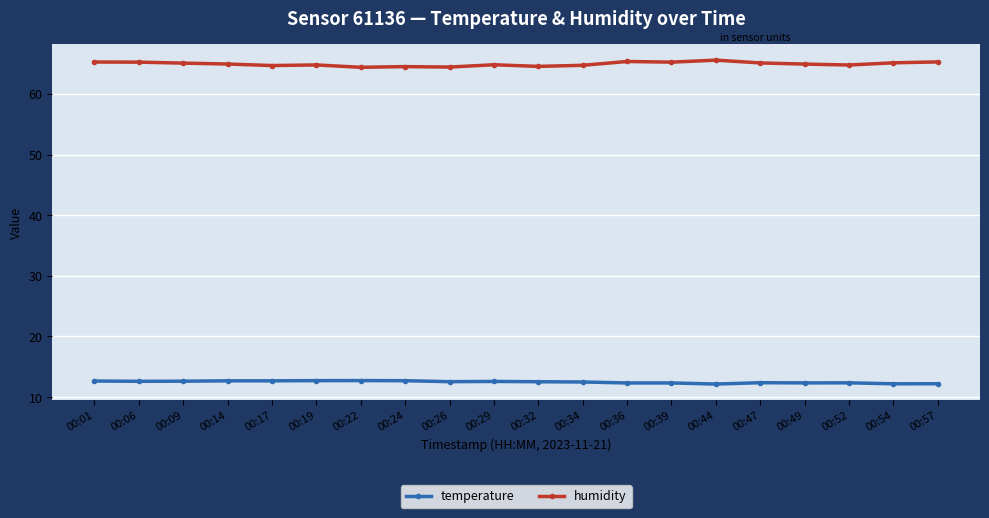

What is the maximum value for humidity?

65.6